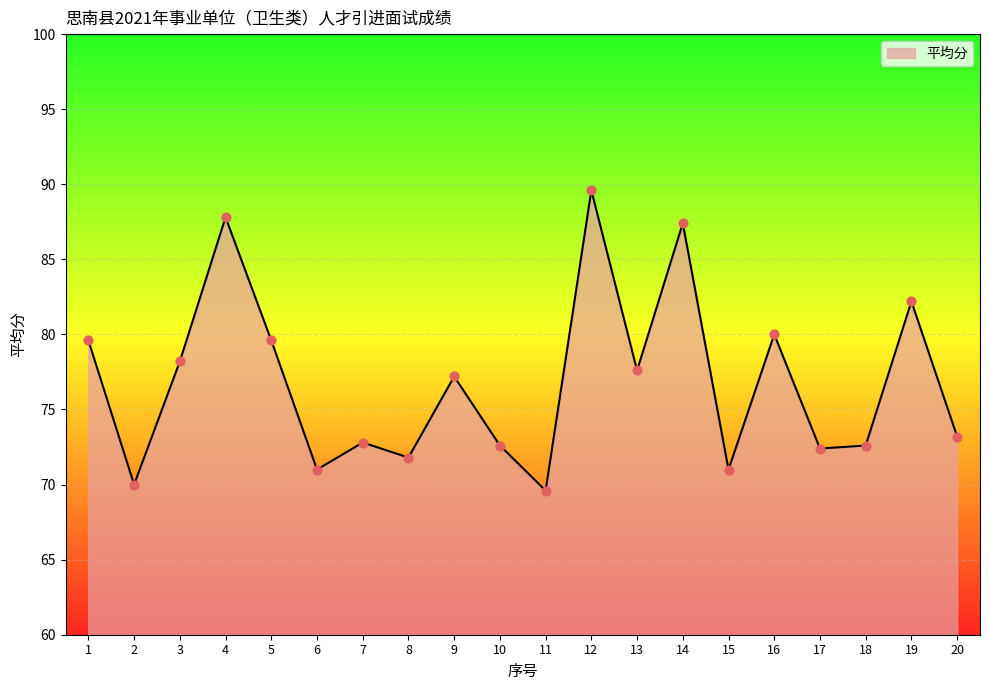

Between 5 and 16, which is larger?

16